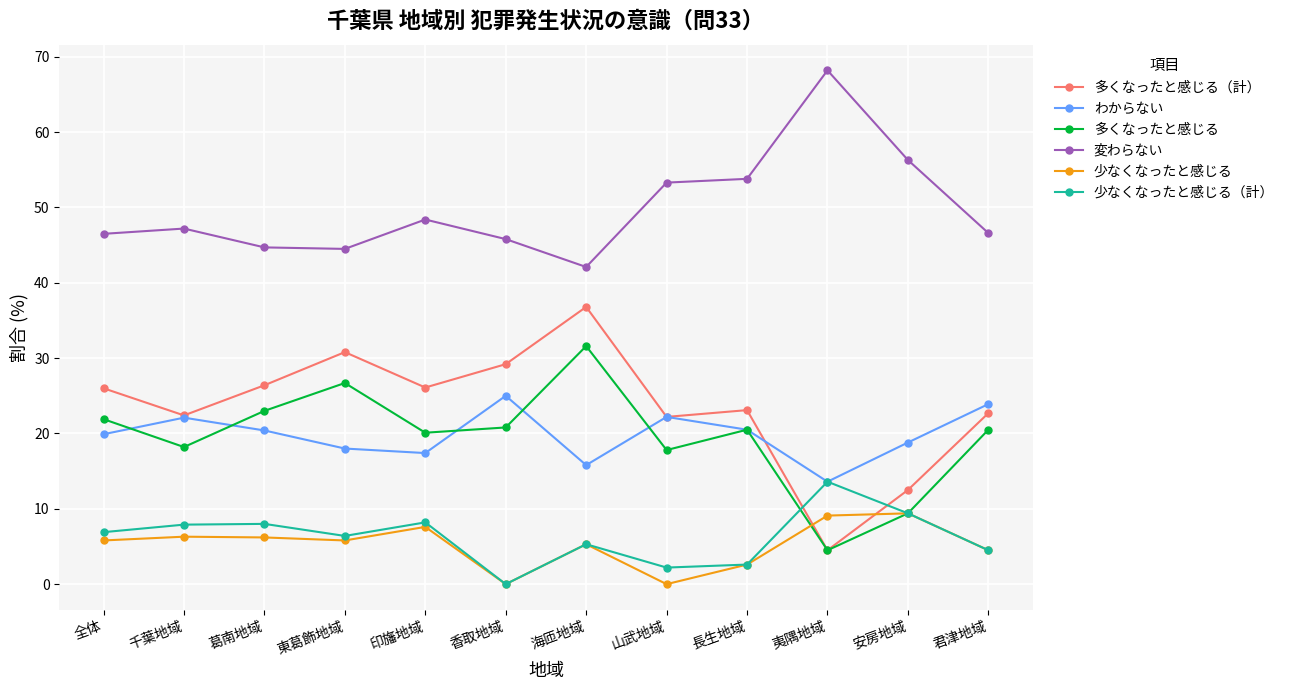

Count the number of categories in the chart.

12